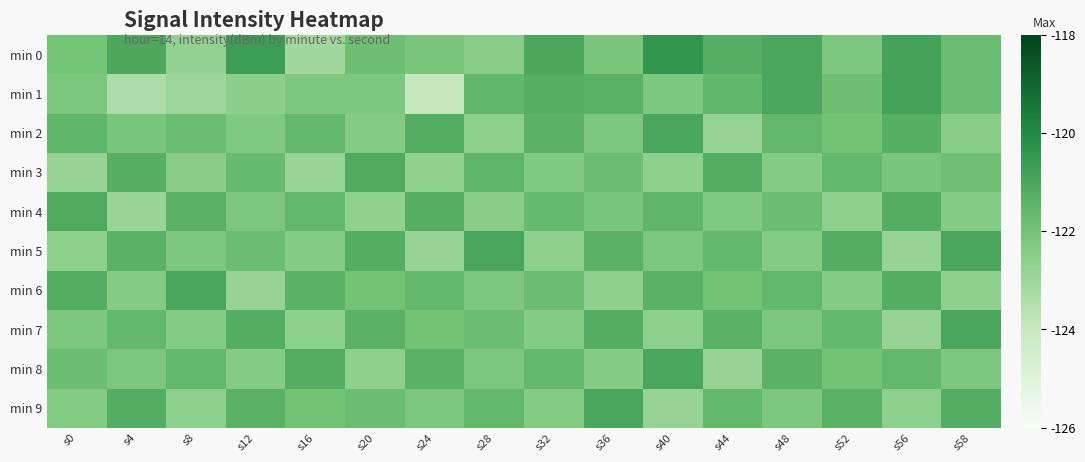

Between s8 and s48, which series saw the biggest shift?

min 1